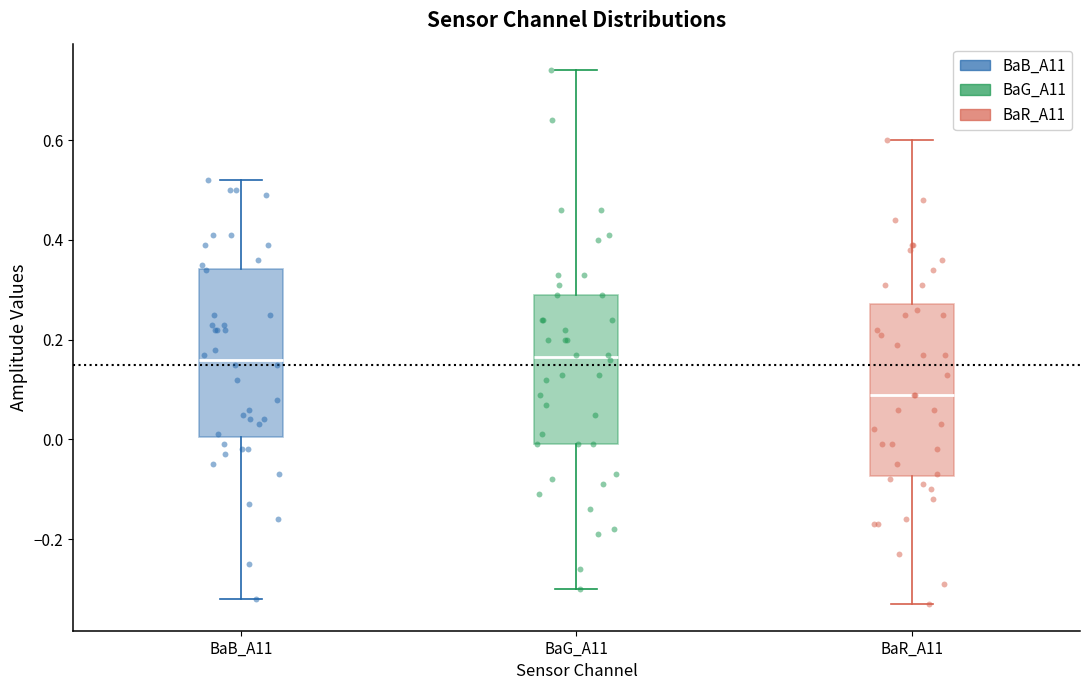

Where is the lower edge of the box for BaR_A11 on the y-axis? The values are not printed on the chart, so give them approximately, as read against the axis.

-0.08